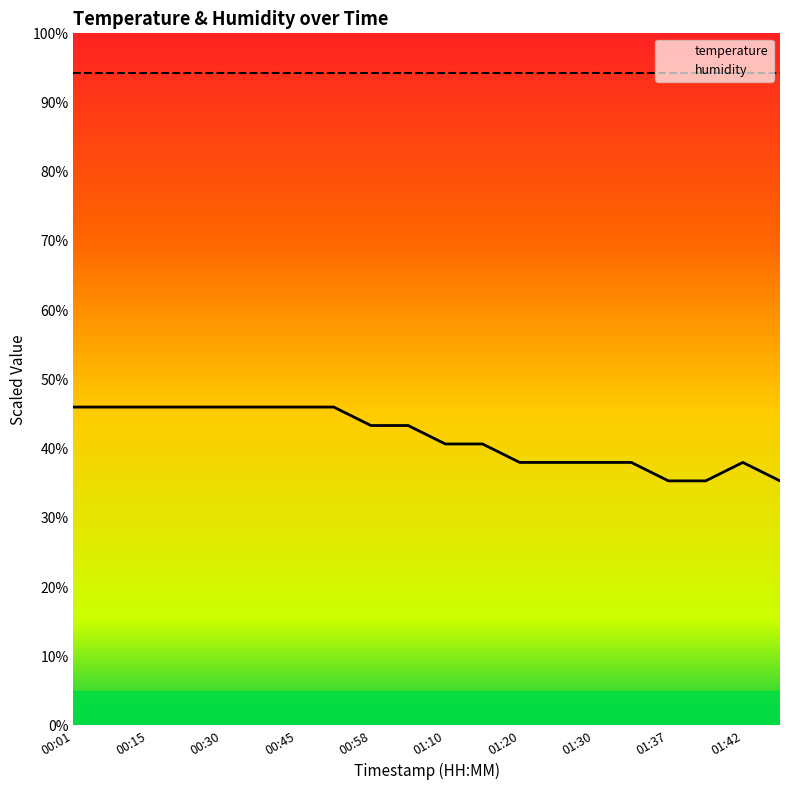

Is this an area chart (filled region under the line)?

No